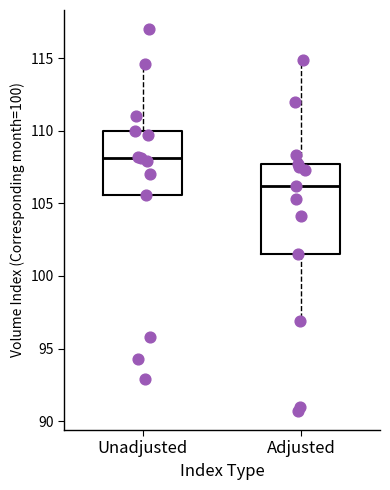

Reading left to right, transcribe this box plot: for each box, give where its median line is, the range the box spans, and where its two whiskers end, as read against the y-axis. The values are not printed on the chart, so give them approximately, as read against the axis.

Unadjusted: median 108.0, box 105.5 to 110.0, whiskers 105.5 to 114.5
Adjusted: median 106.0, box 101.5 to 107.5, whiskers 97.0 to 115.0